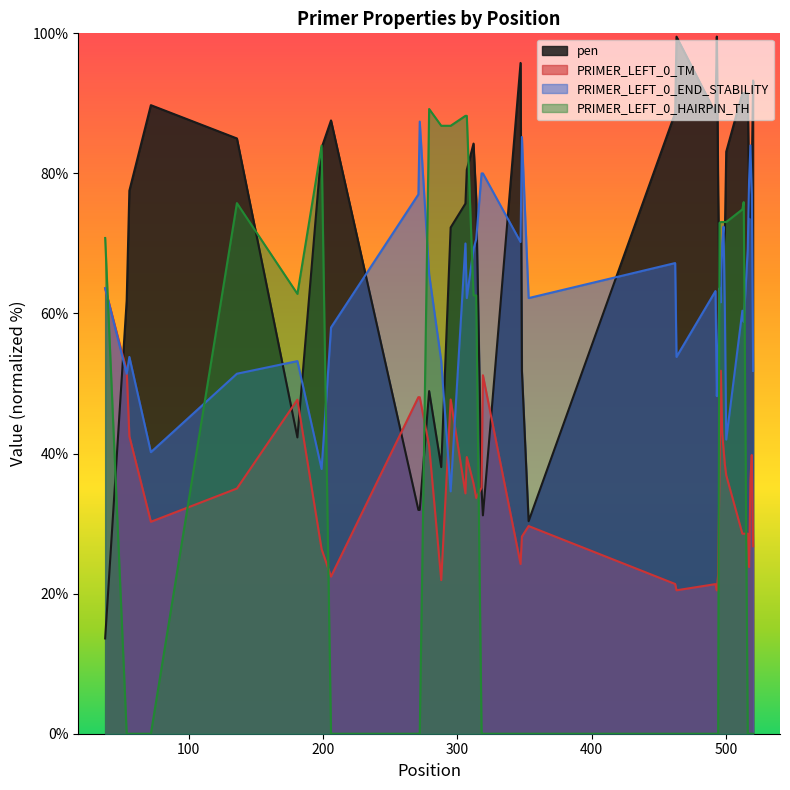

Which series has the largest range (max minus min)?

PRIMER_LEFT_0_HAIRPIN_TH